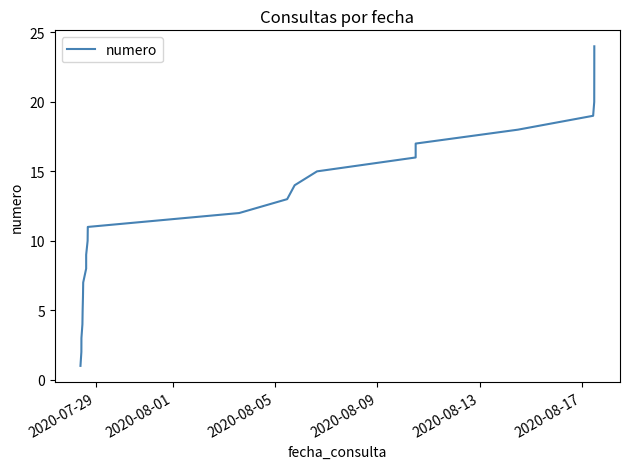

How many lines are shown in the chart?

1